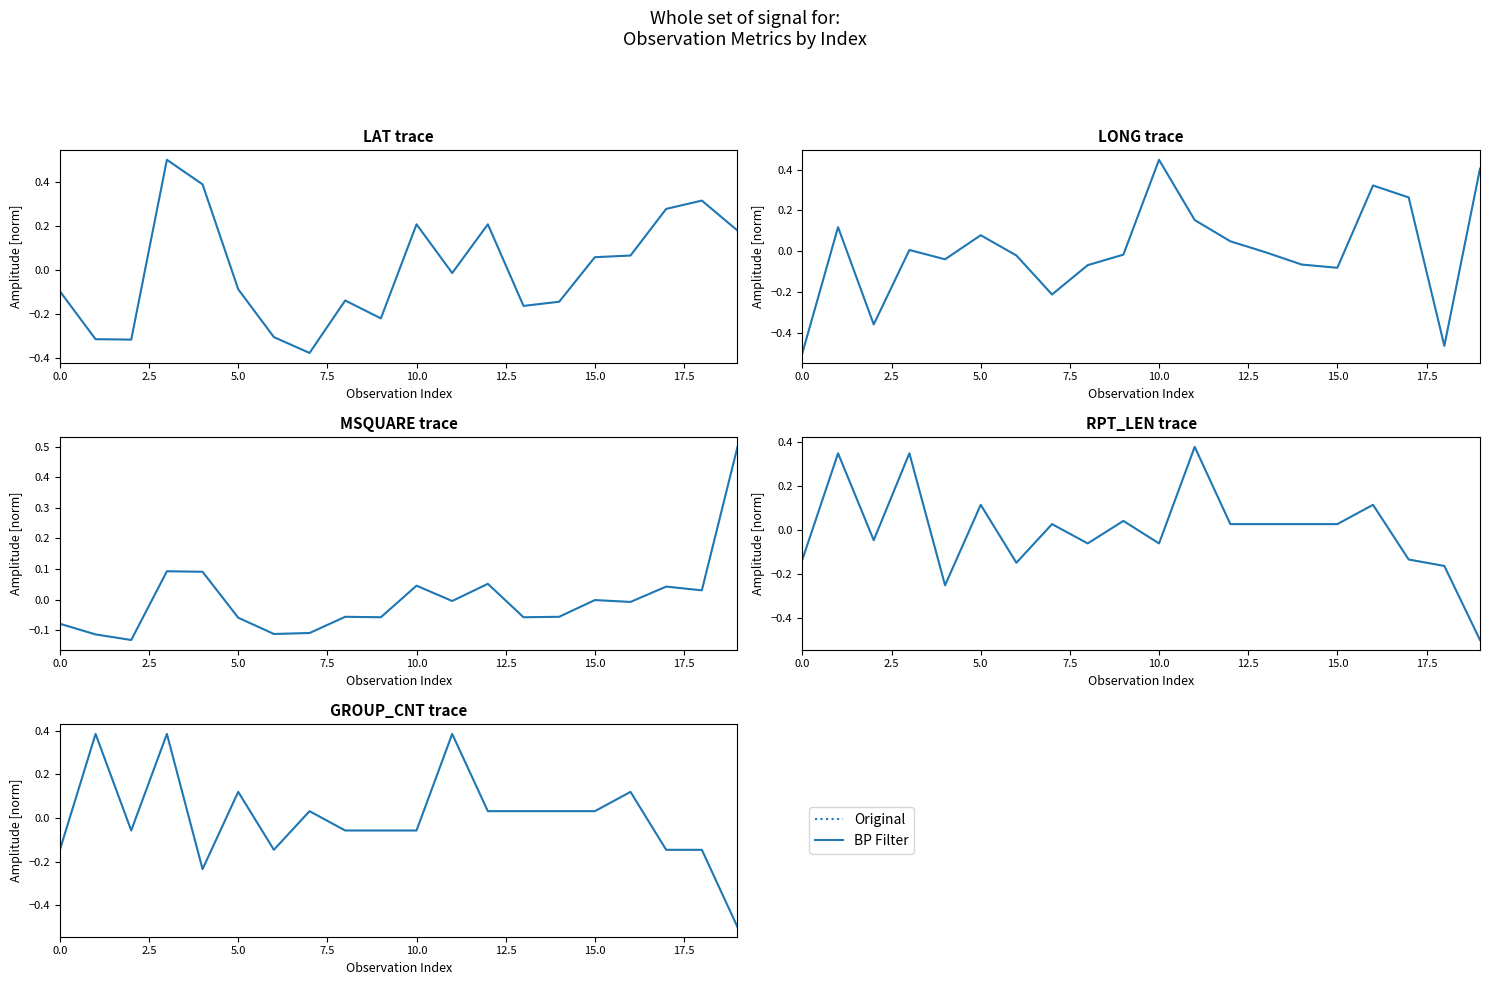

In BP Filter, how many points are higher than both neighbors (excluding endpoints)?

6